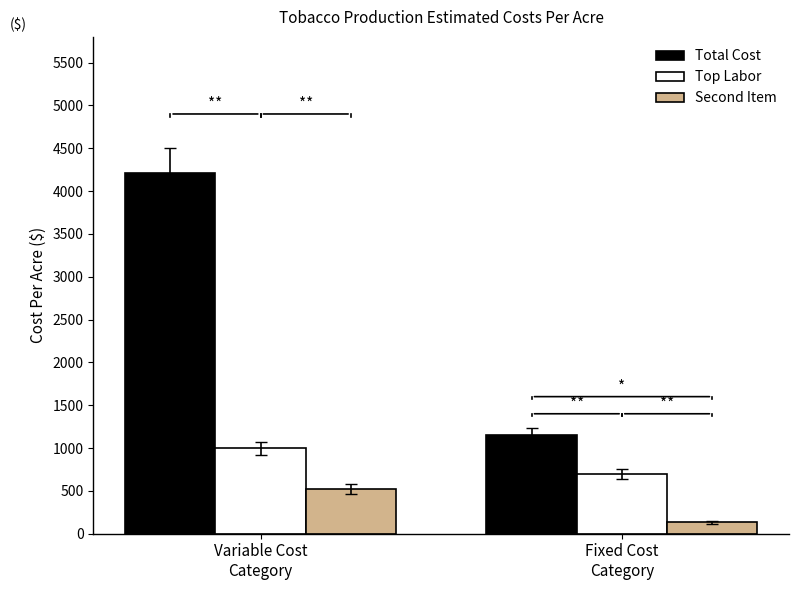

What is the difference between the maximum and minimum values in the Total Cost series?

3060.1